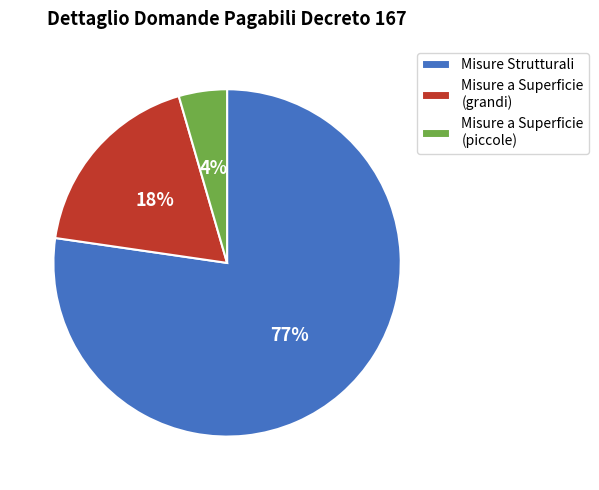

To the nearest percent, what is the average slice percentage?

33%